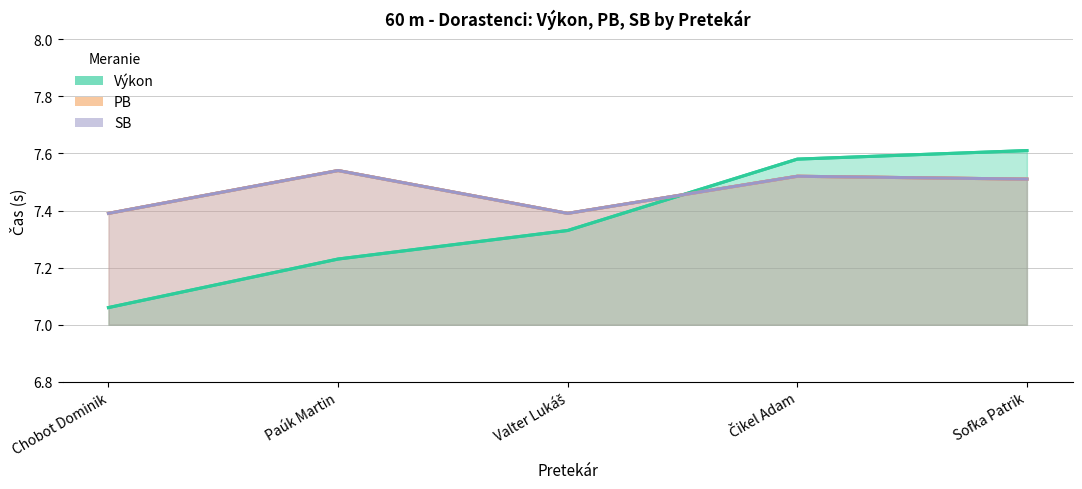

Rank the series by their maximum value, from highest to lowest.

Výkon, PB, SB